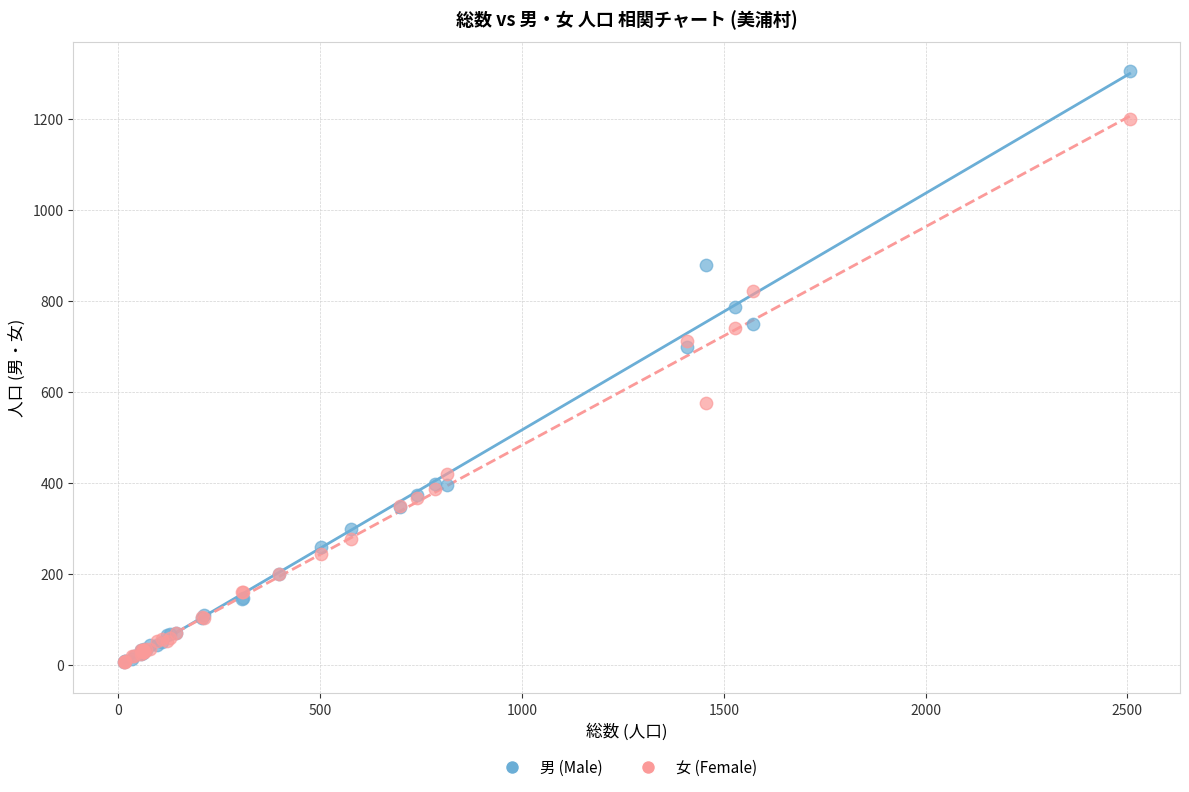

In the 女 (Female) series, what Y value is closest to 603?

576